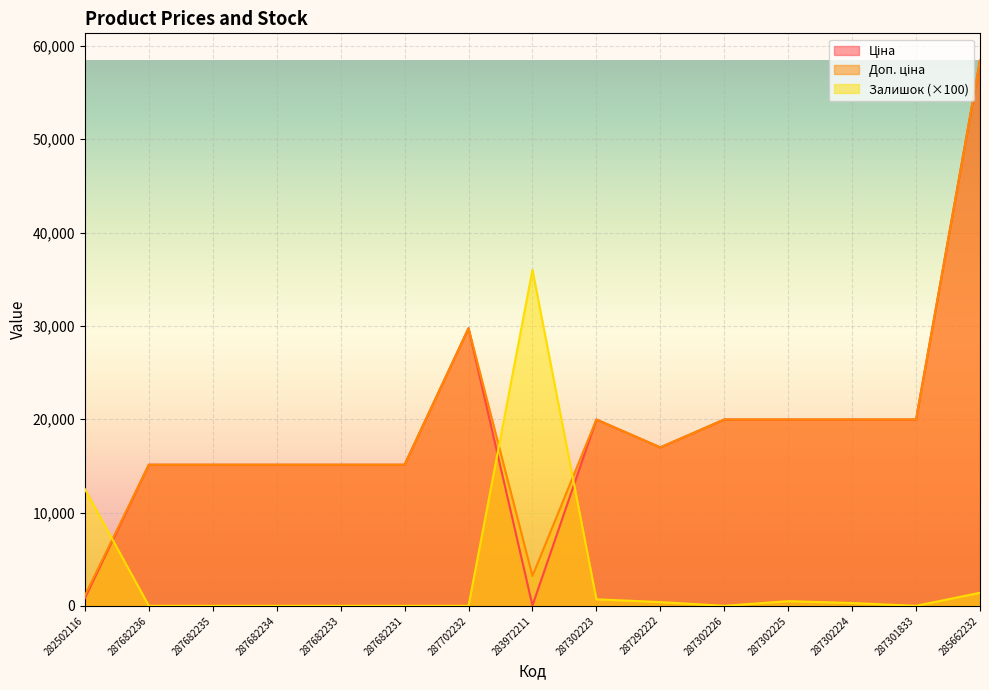

Which series has the largest range (max minus min)?

Ціна